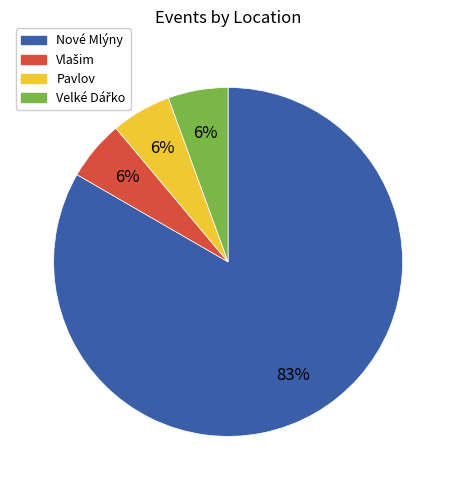

How many slices are in this pie chart?

4